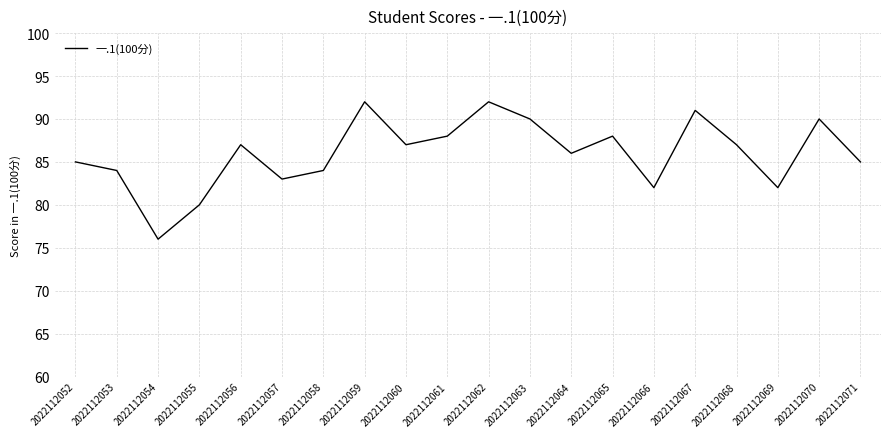

True or false: the data shows 123 at 2022112055.

False